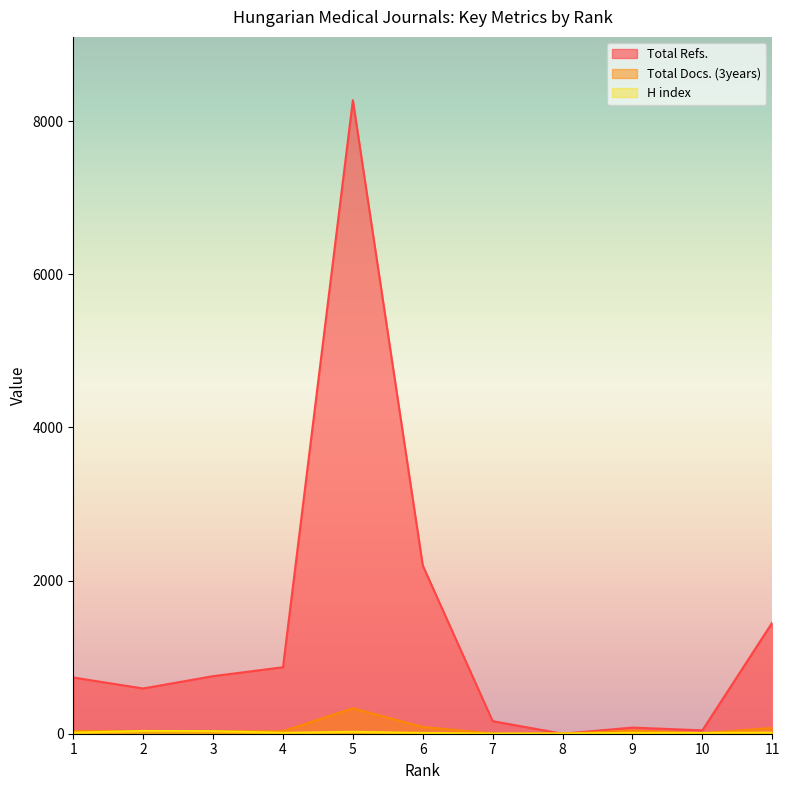

Which series has the widest spread of values?

Total Refs.